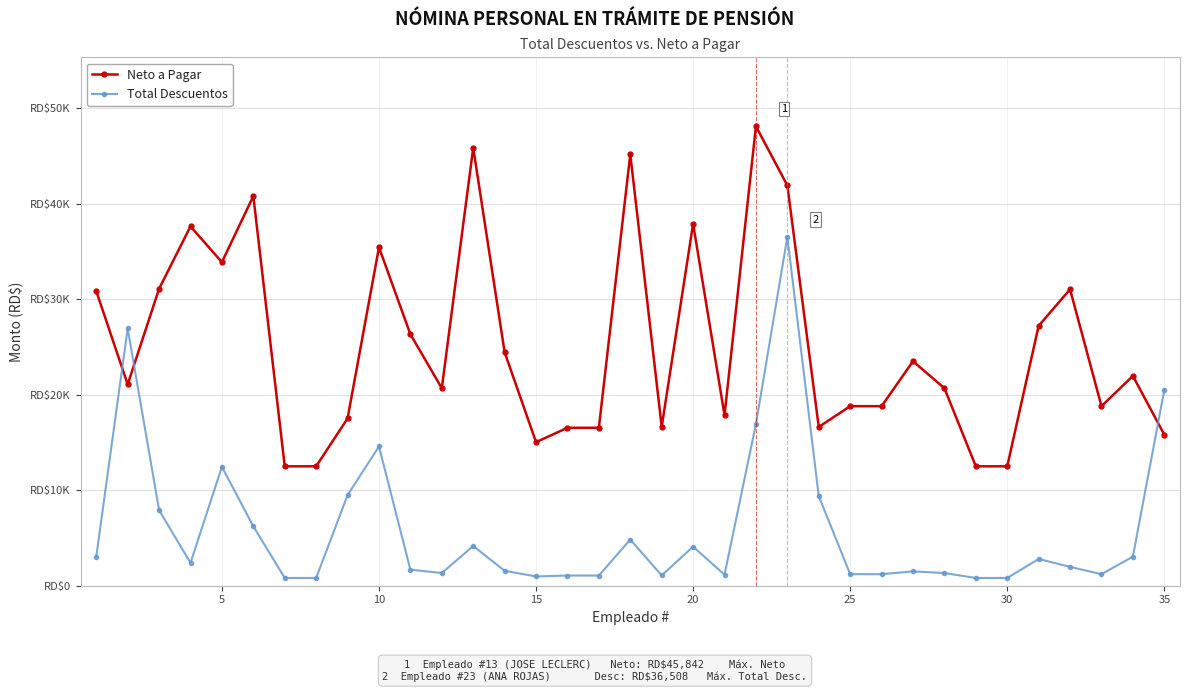

Which series has the largest total across all categories?

Neto a Pagar